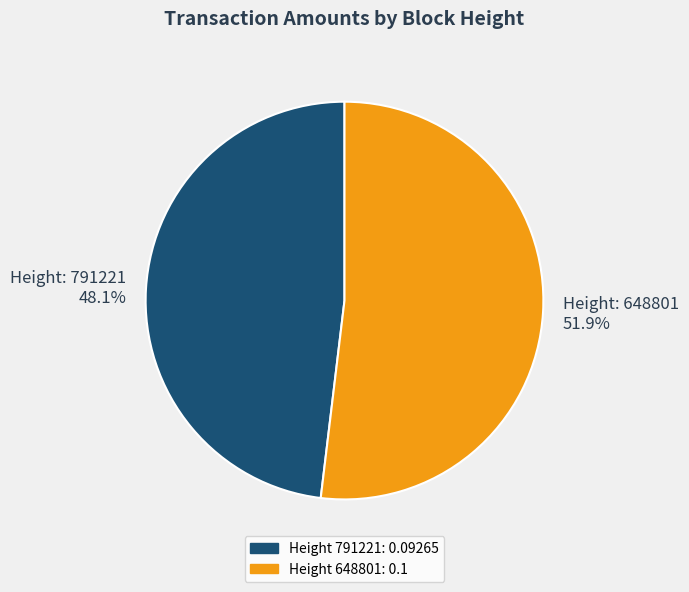

Is there a majority slice in this chart?

Yes